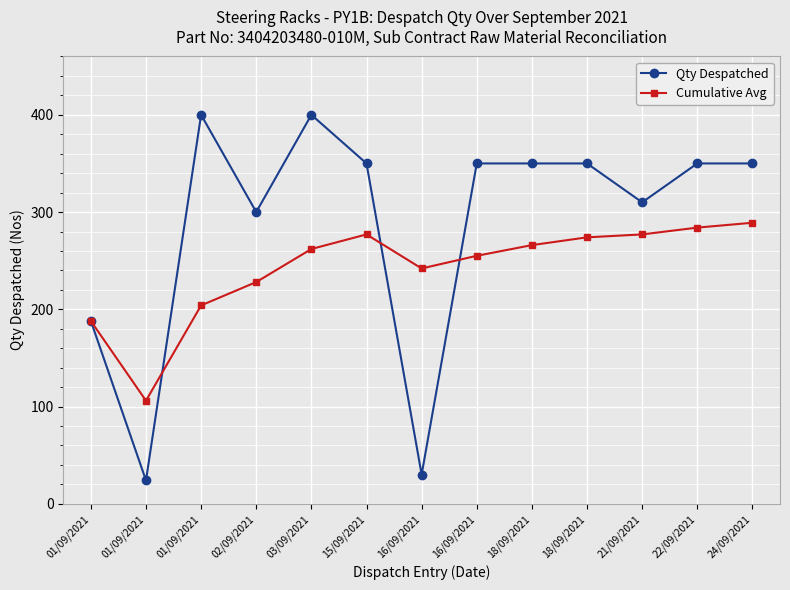

Which series ends up on top after the final intersection of Cumulative Avg and Qty Despatched?

Qty Despatched